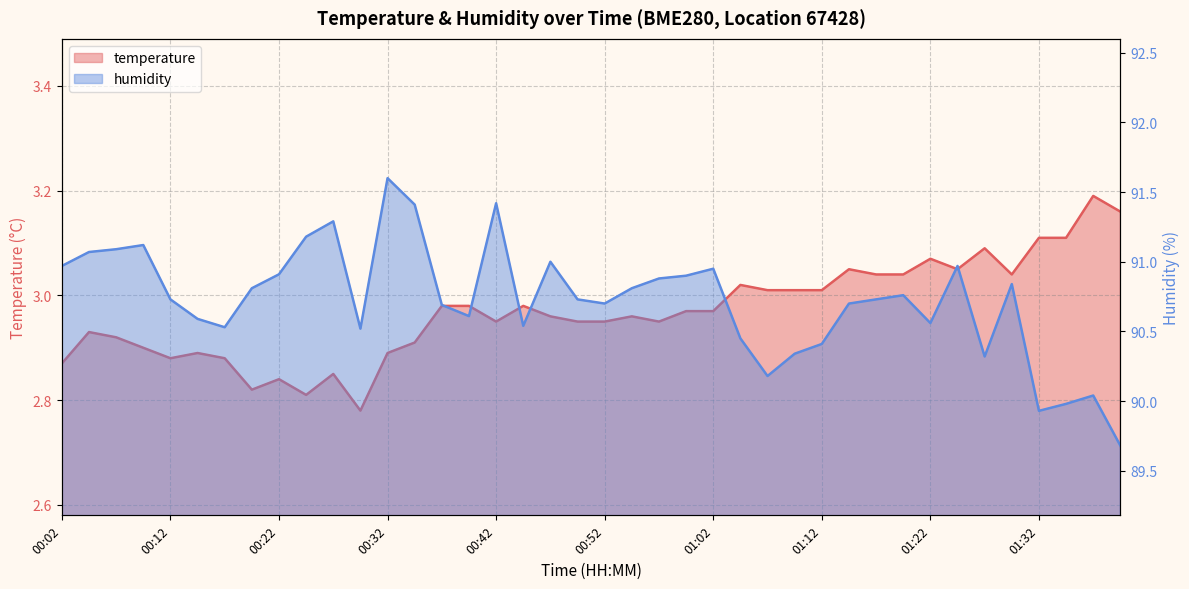

Is the value of humidity at 01:37 greater than the value of temperature at 01:27?

Yes